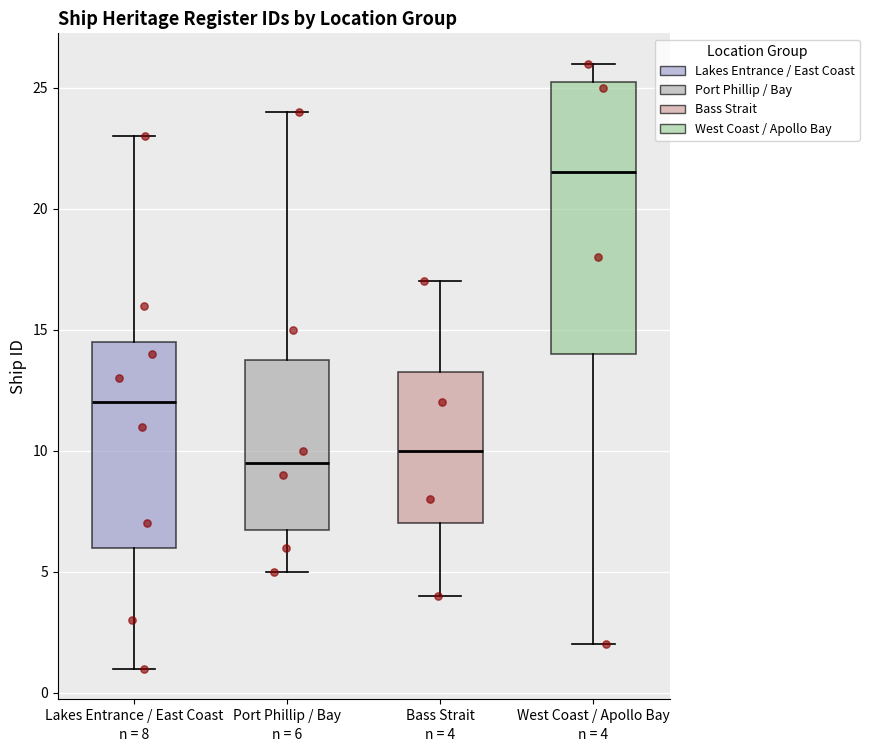

Comparing the boxes themselves (not the whiskers), which one is the tallest?

West Coast / Apollo Bay